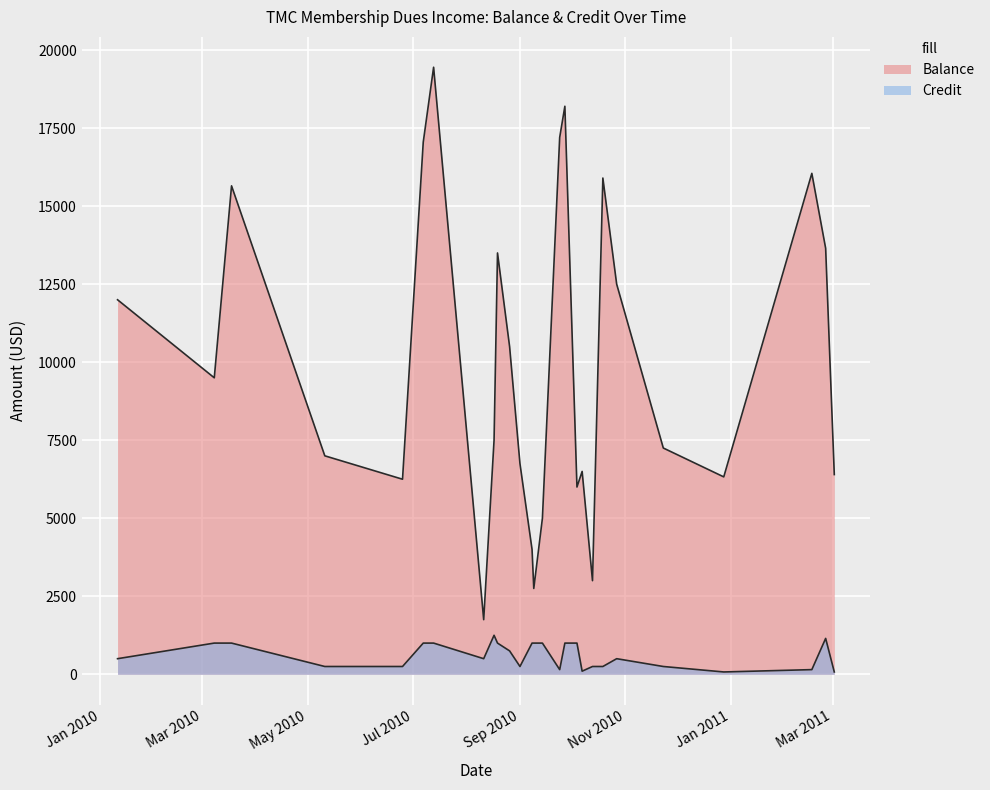

At which category does the chart reach its peak across all series?

2010-07-13